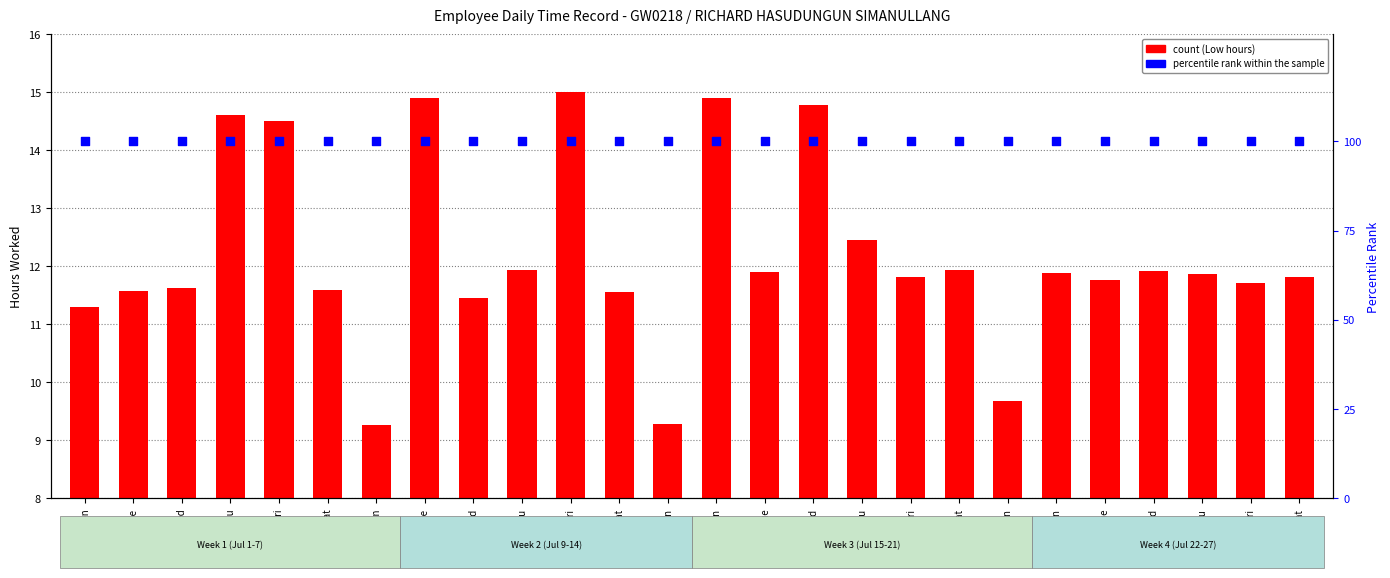

At how many categories does at least one series exceed 40?

26